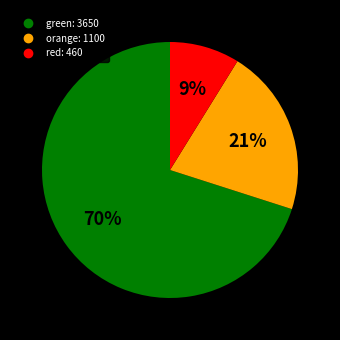

To the nearest percent, what is the difference between the largest and smallest slice percentages?

61%